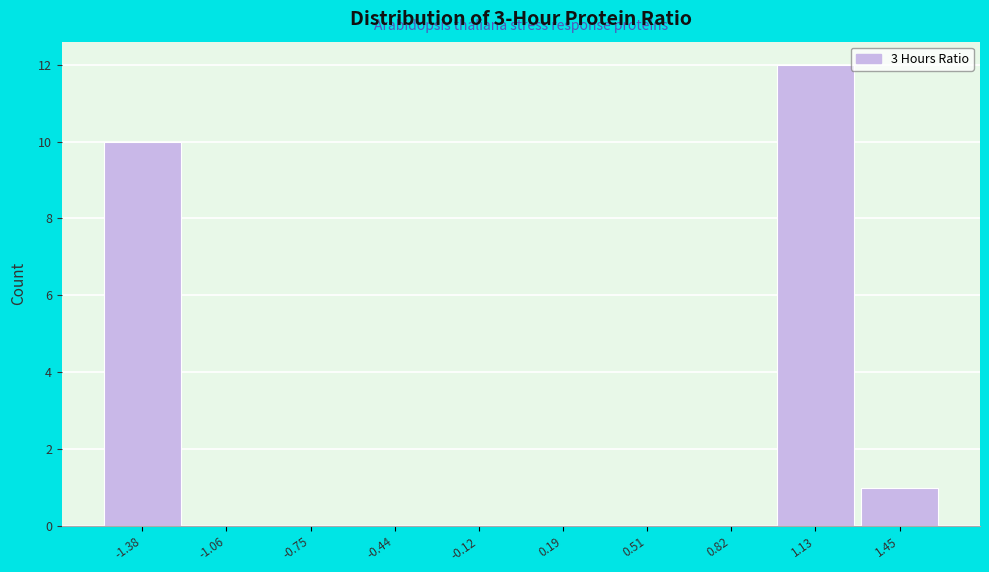

Reading left to right, what are all the values shown in this chart?

-1.38=10	-1.06=0	-0.75=0	-0.44=0	-0.12=0	0.19=0	0.51=0	0.82=0	1.13=12	1.45=1